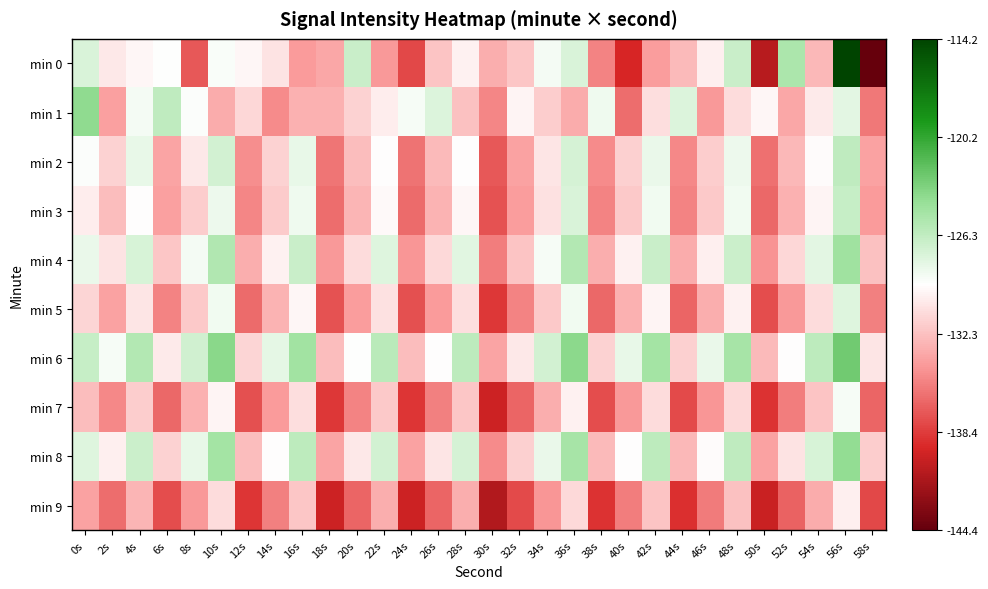

At which category is the sum across all series the highest?

56s